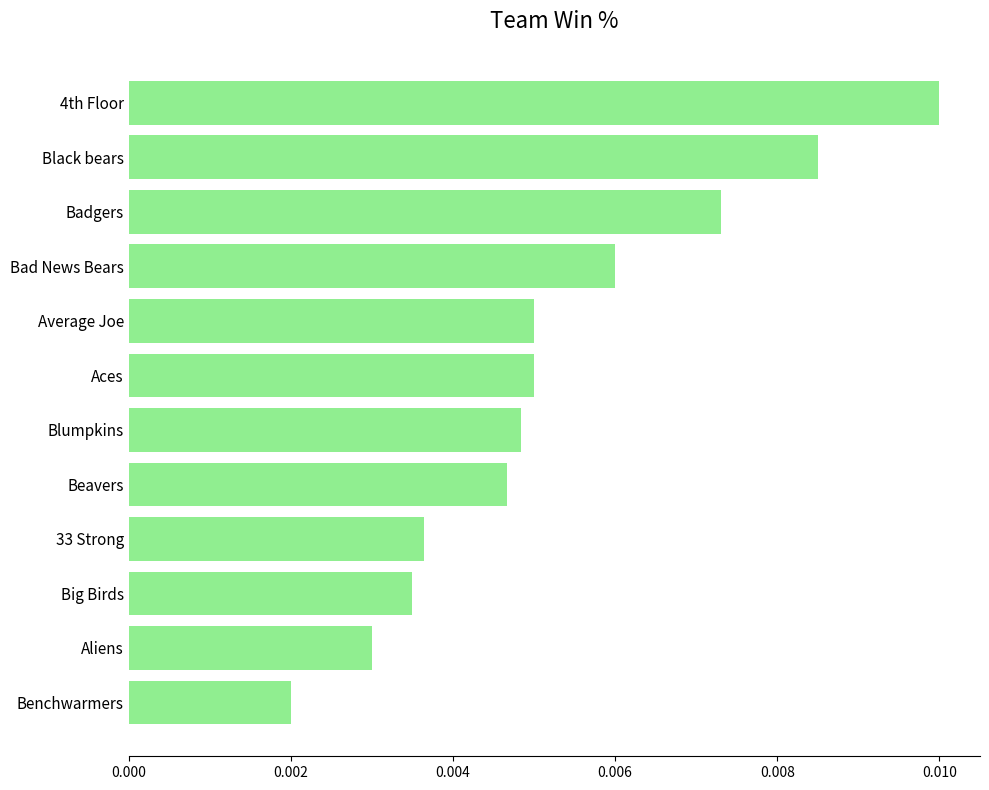

What is the label of the 1st bar from the top?

4th Floor